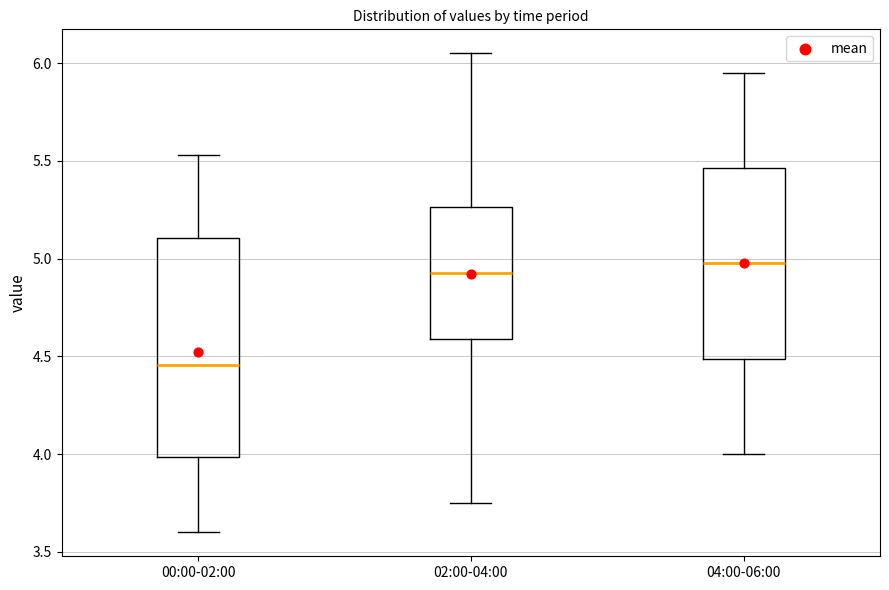

Reading left to right, read every box against the y-axis: the position of its median line, the range the box covers, and the ends of its whiskers. The values are not printed on the chart, so give them approximately, as read against the axis.

00:00-02:00: median 4.45, box 4.00 to 5.10, whiskers 3.60 to 5.55
02:00-04:00: median 4.95, box 4.60 to 5.25, whiskers 3.75 to 6.05
04:00-06:00: median 5.00, box 4.50 to 5.45, whiskers 4.00 to 5.95